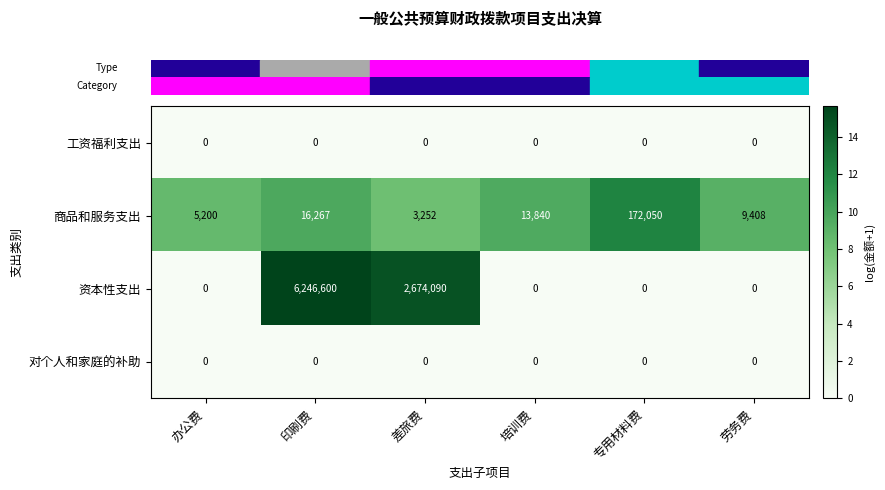

What is the spread (max minus min) of values at 印刷费?

6246600